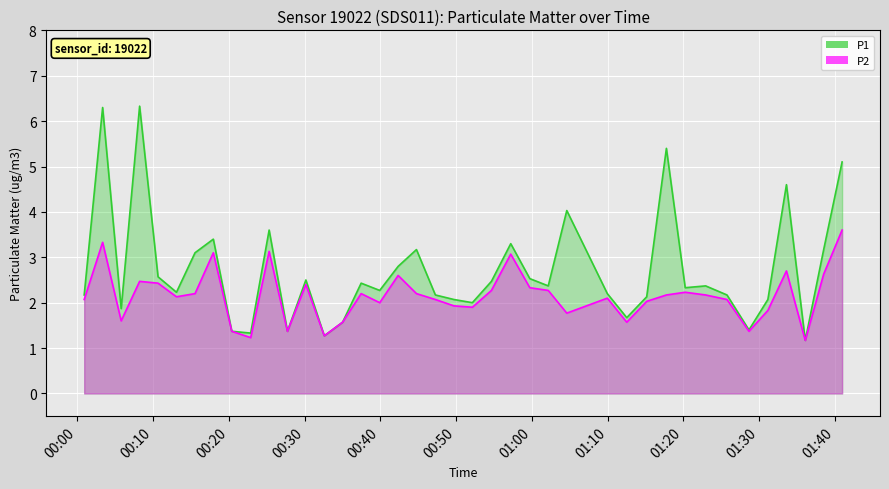

True or false: P1 and P2 cross at least once.

False